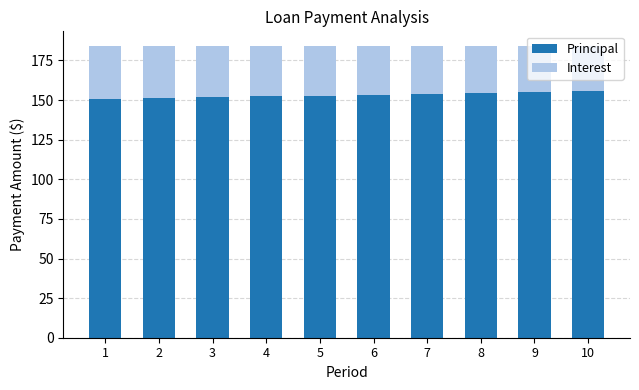

What is the sum of all Principal values?

1531.1